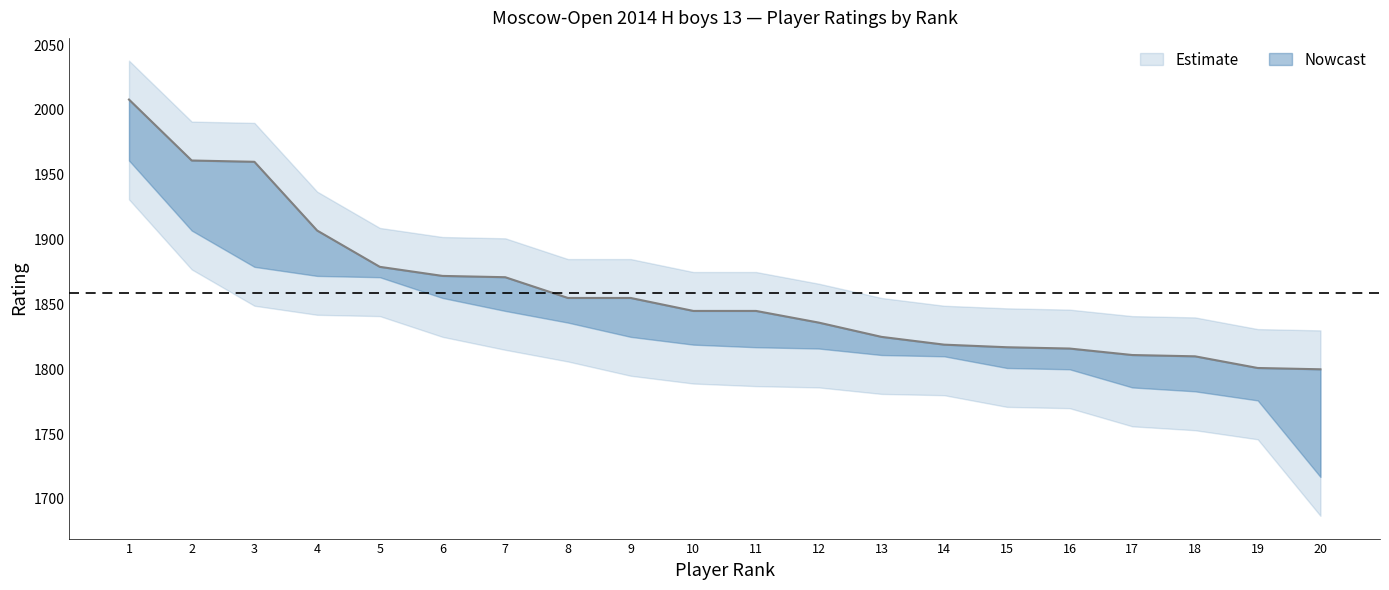

At which category is the sum across all series the highest?

1